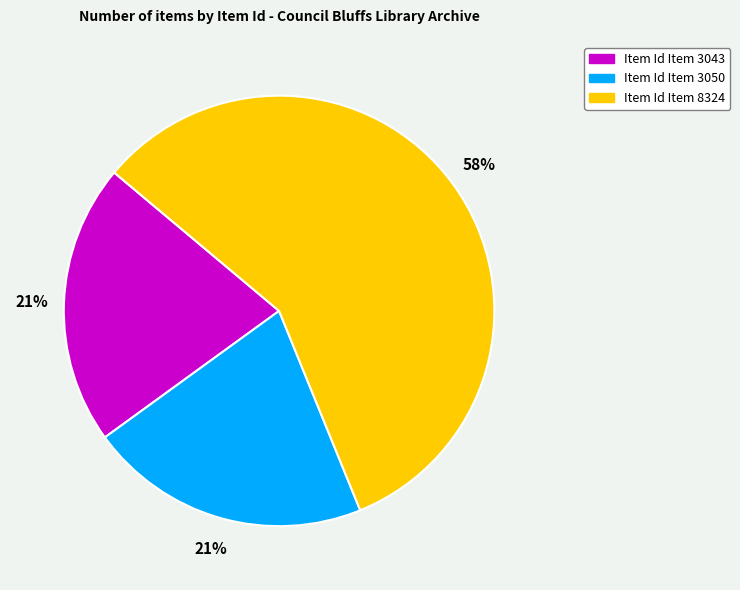

Does any single category account for the majority?

Yes